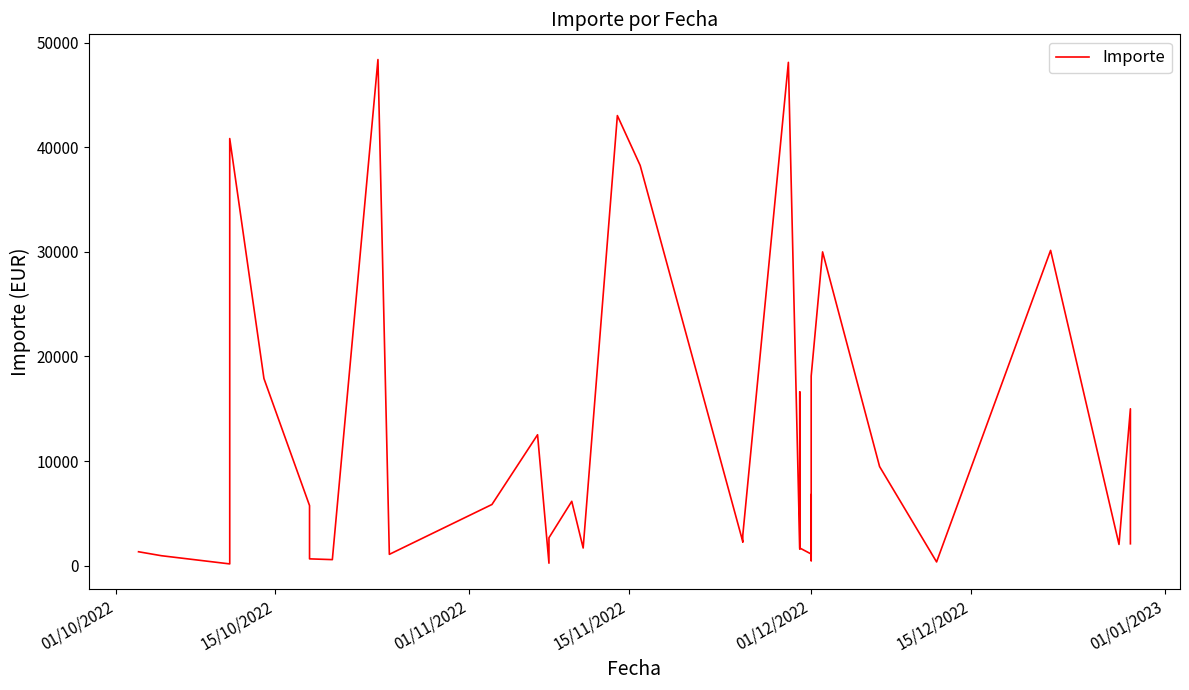

Does the chart have visible grid lines?

No